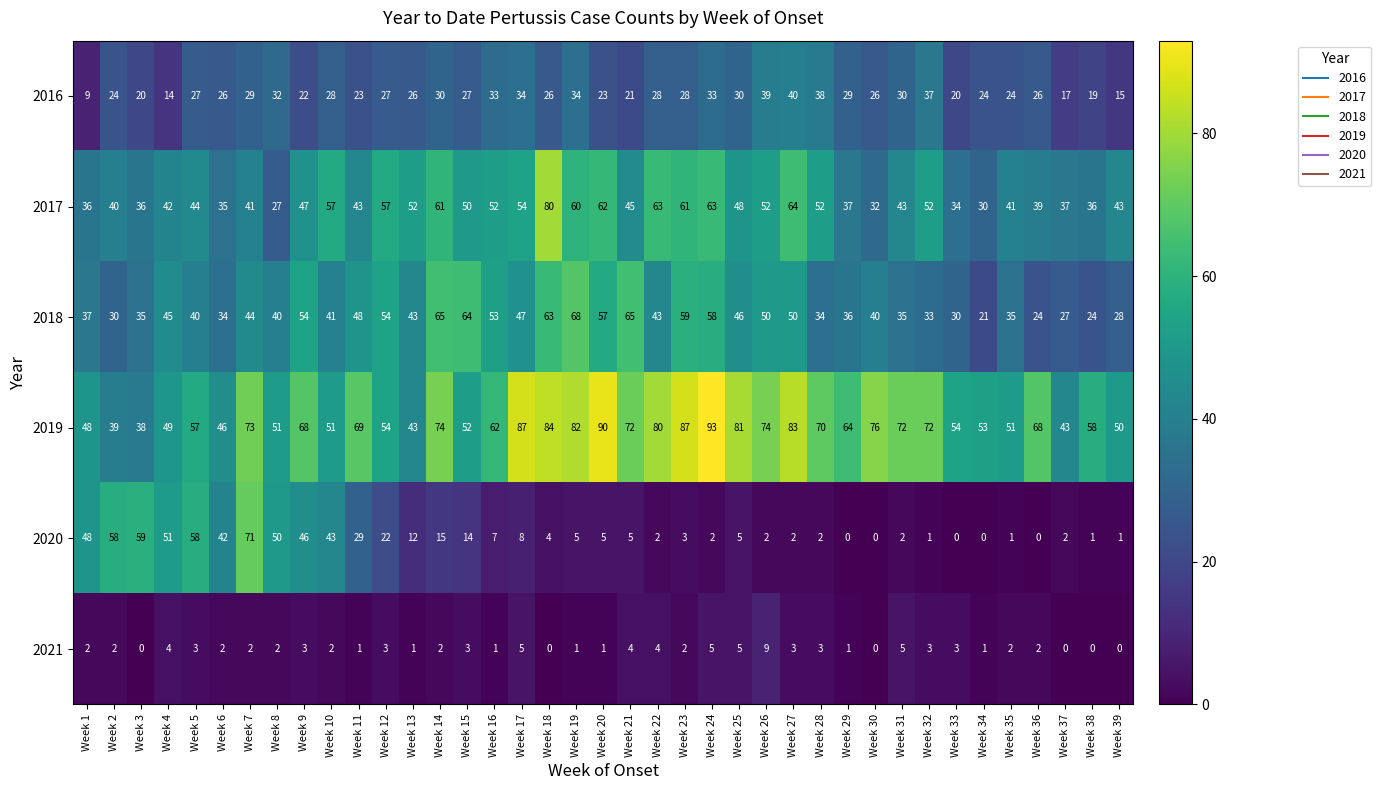

Where is 2020 nearest to the value 35?

Week 11